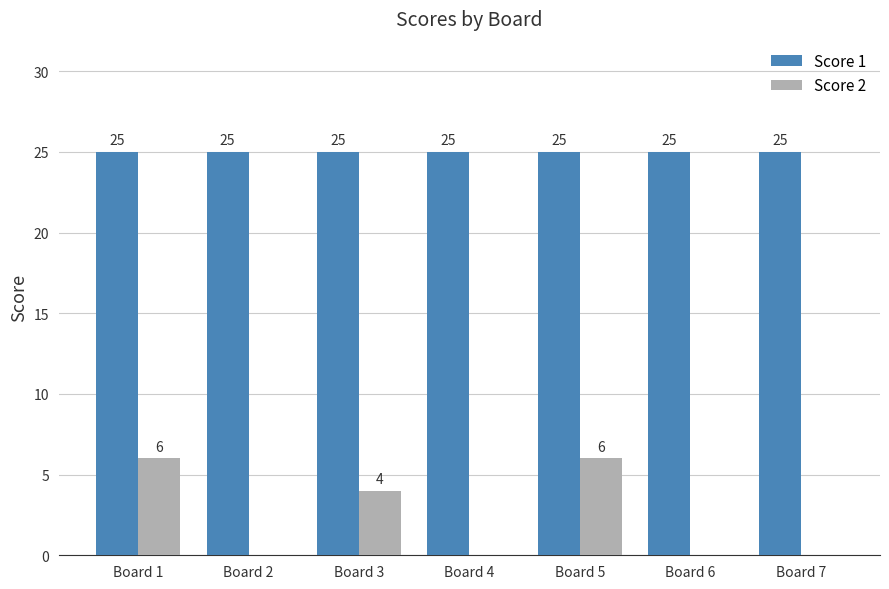

Reading left to right, what are all the values shown in this chart?

Score 1: Board 1=25	Board 2=25	Board 3=25	Board 4=25	Board 5=25	Board 6=25	Board 7=25
Score 2: Board 1=6	Board 2=0	Board 3=4	Board 4=0	Board 5=6	Board 6=0	Board 7=0